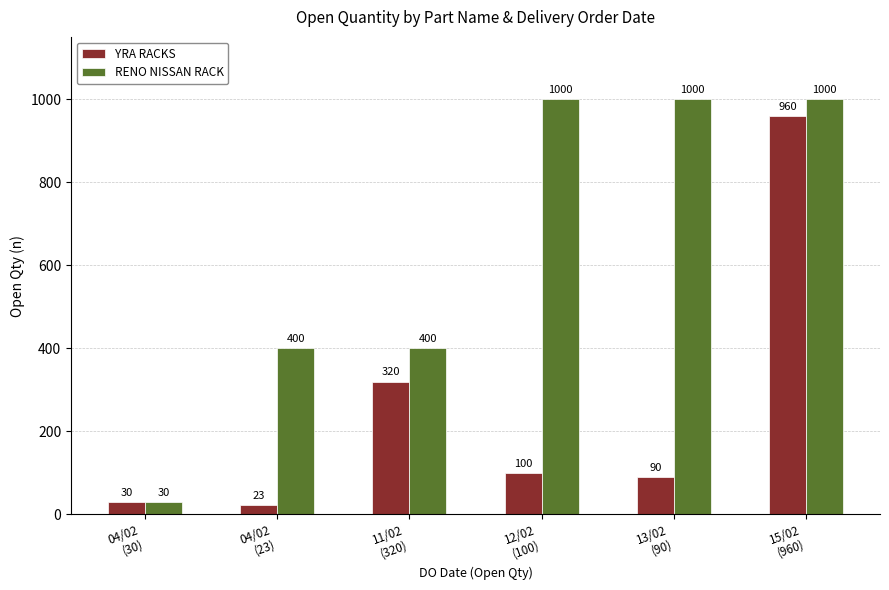

At how many categories does at least one series exceed 589?

3